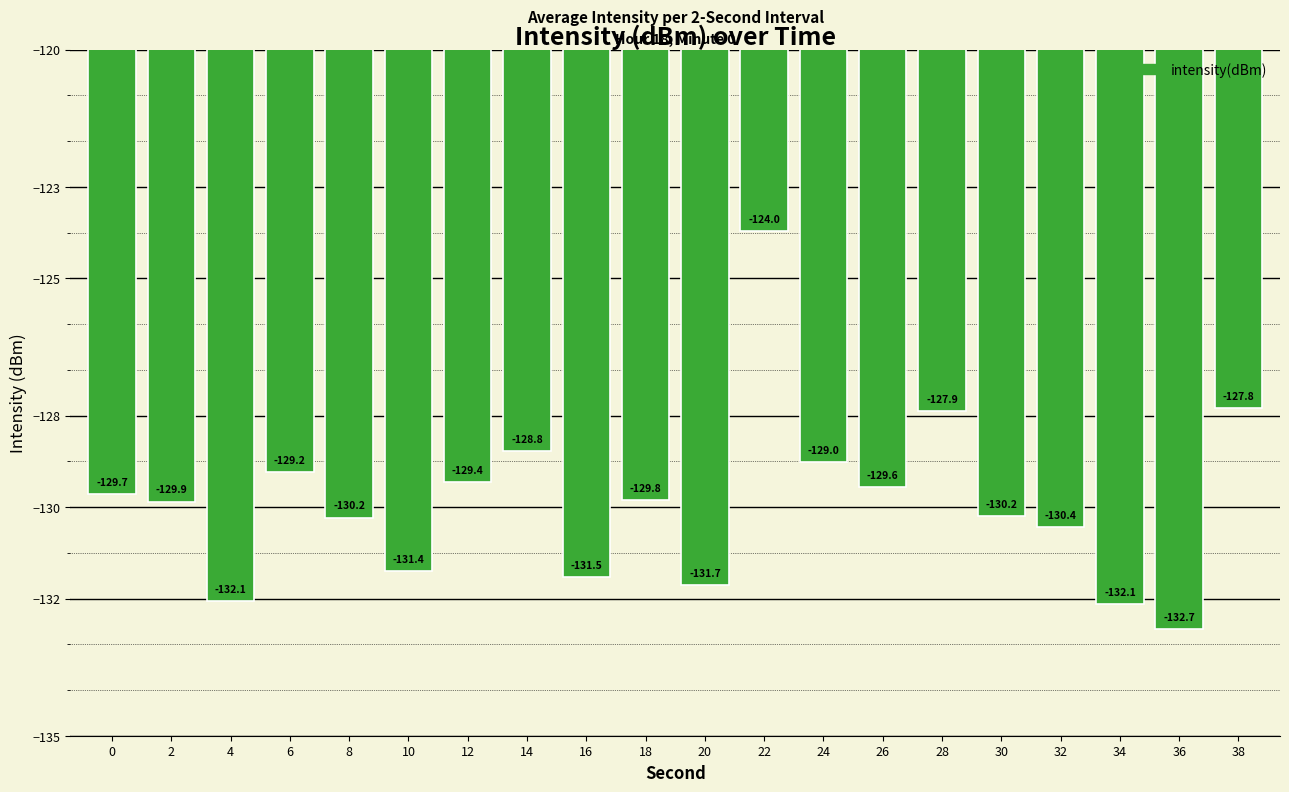

How many bars are there in total?

20